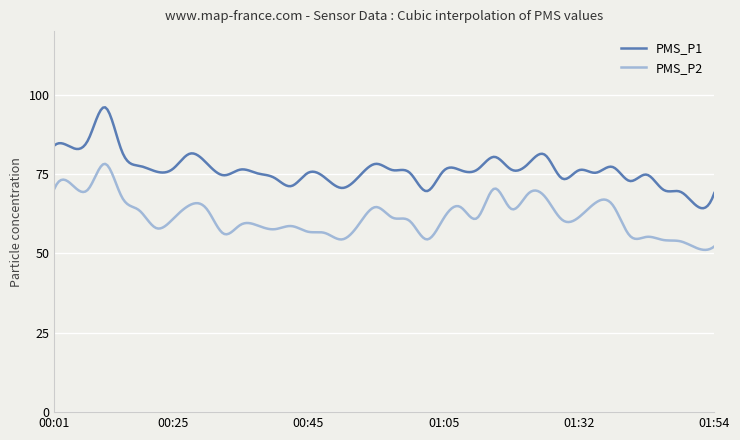

What is the greatest value displayed?

96.0